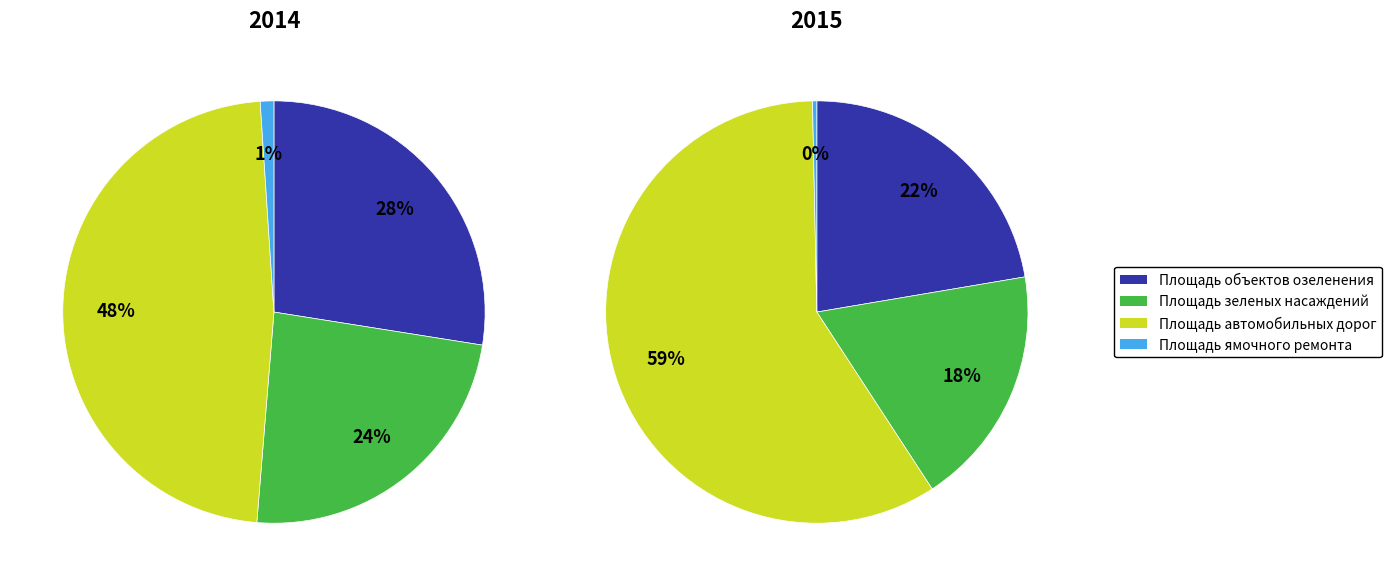

Is there any slice that represents more than half of the pie?

No